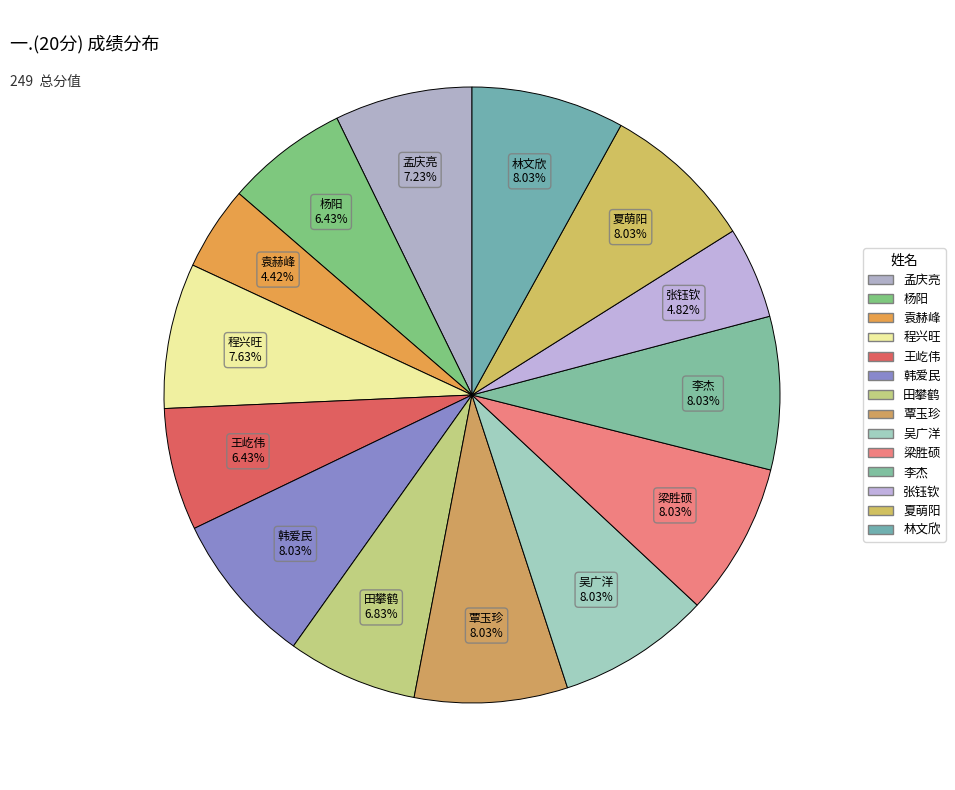

Count the number of slices in the pie.

14